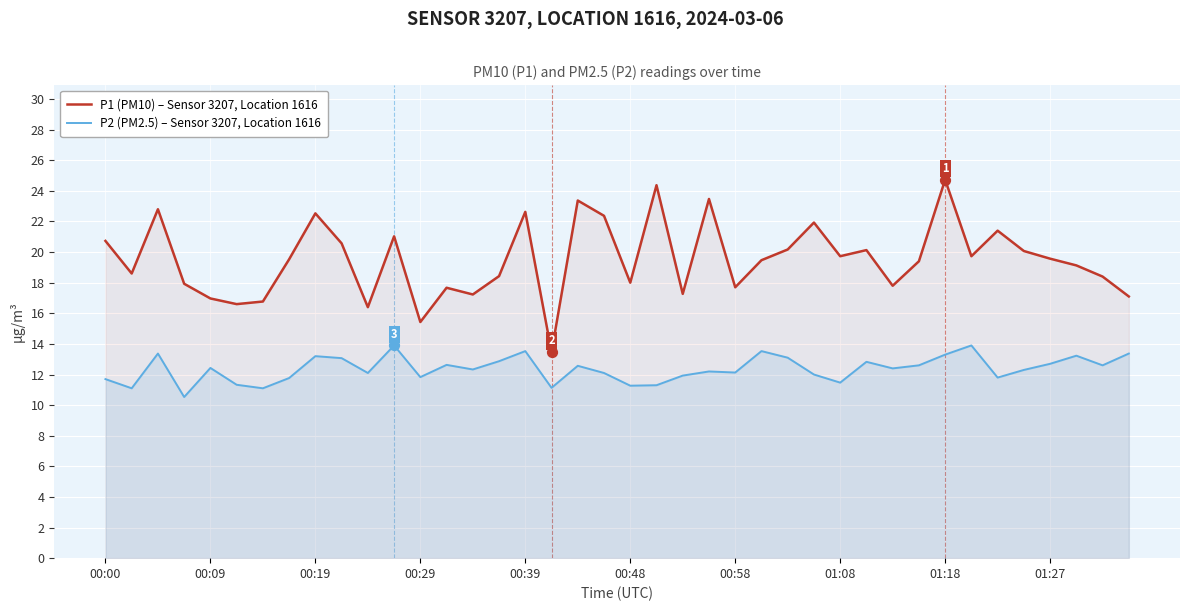

What are all the series names shown in the legend?

P1 (PM10) – Sensor 3207, Location 1616, P2 (PM2.5) – Sensor 3207, Location 1616